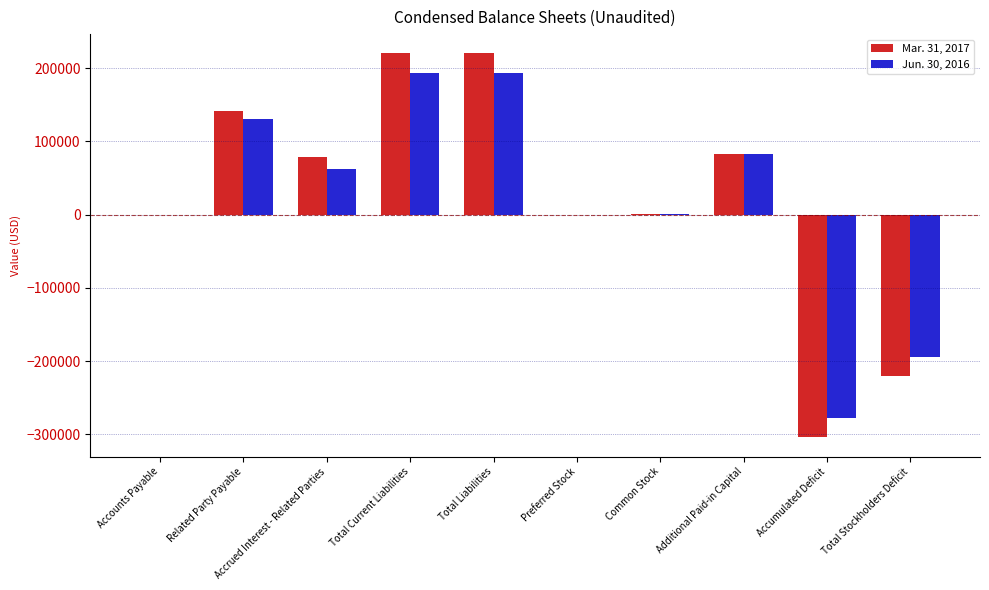

Between Related Party Payable and Total Liabilities, which series saw the biggest shift?

Mar. 31, 2017